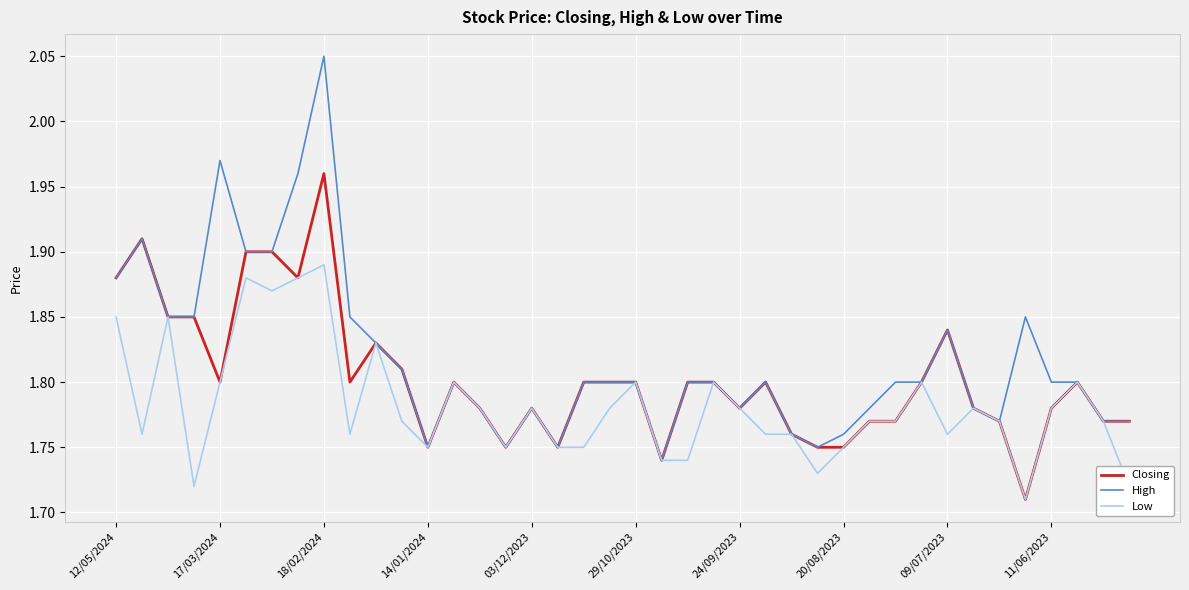

Which series has the widest spread of values?

High